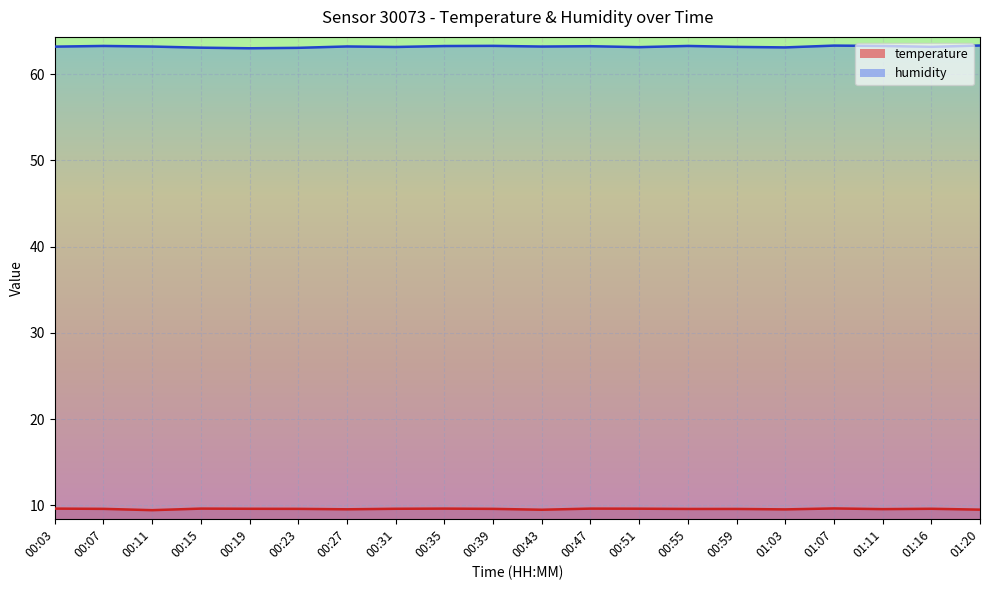

Where is temperature nearest to the value 9?

00:11